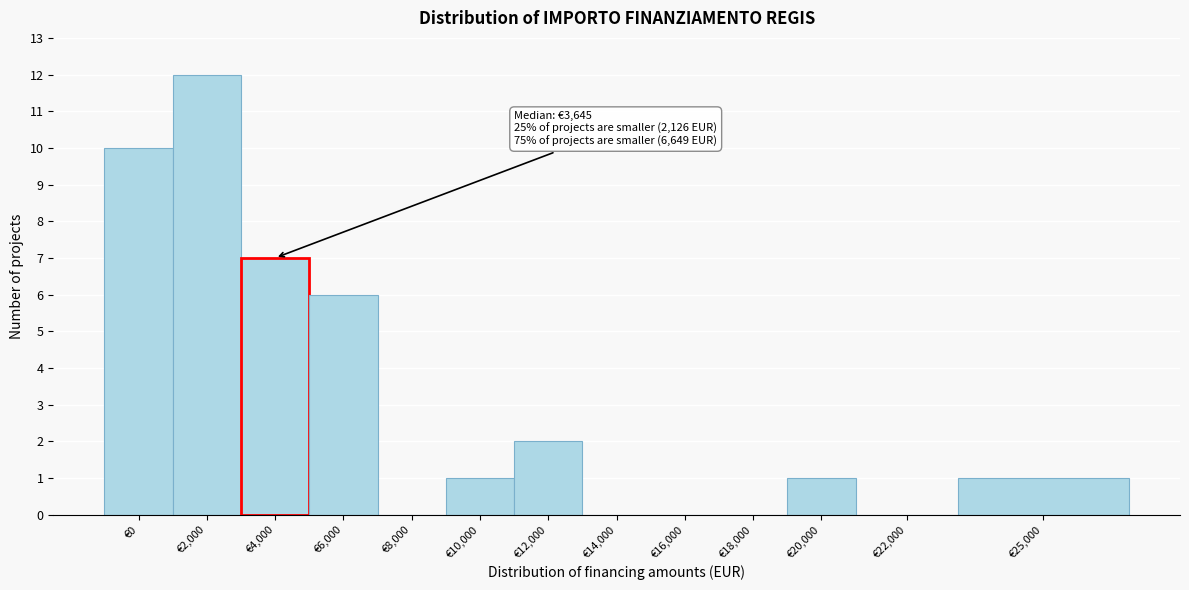

Reading left to right, extract all data points from this chart.

€0=10	€2,000=12	€4,000=7	€6,000=6	€8,000=0	€10,000=1	€12,000=2	€14,000=0	€16,000=0	€18,000=0	€20,000=1	€22,000=0	€25,000=1